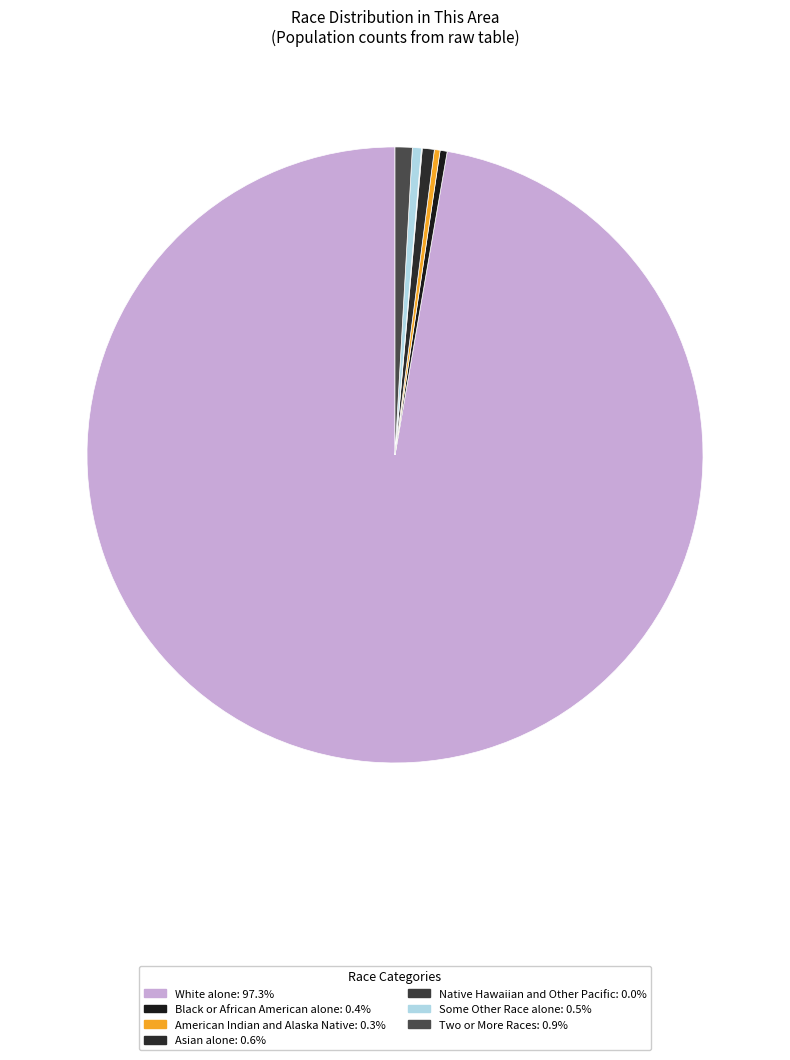

Between White alone and American Indian and Alaska Native, which is larger?

White alone